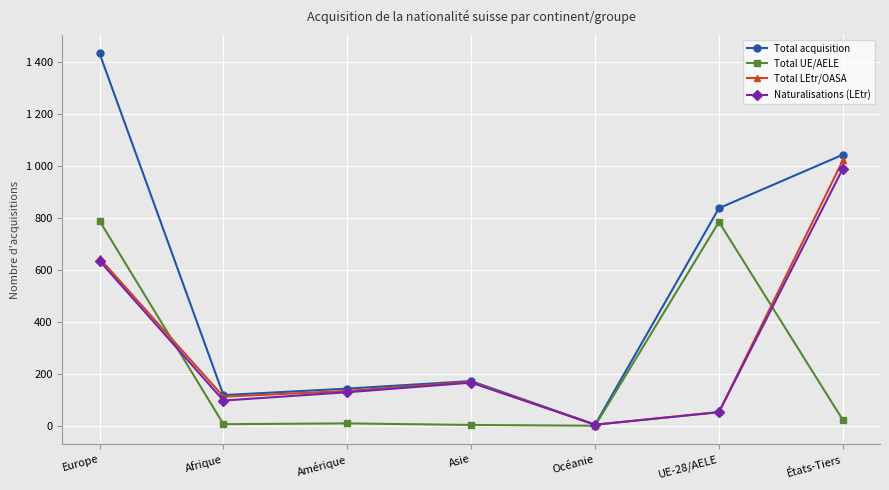

Is it true that Naturalisations (LEtr) equals 97 at Afrique?

True